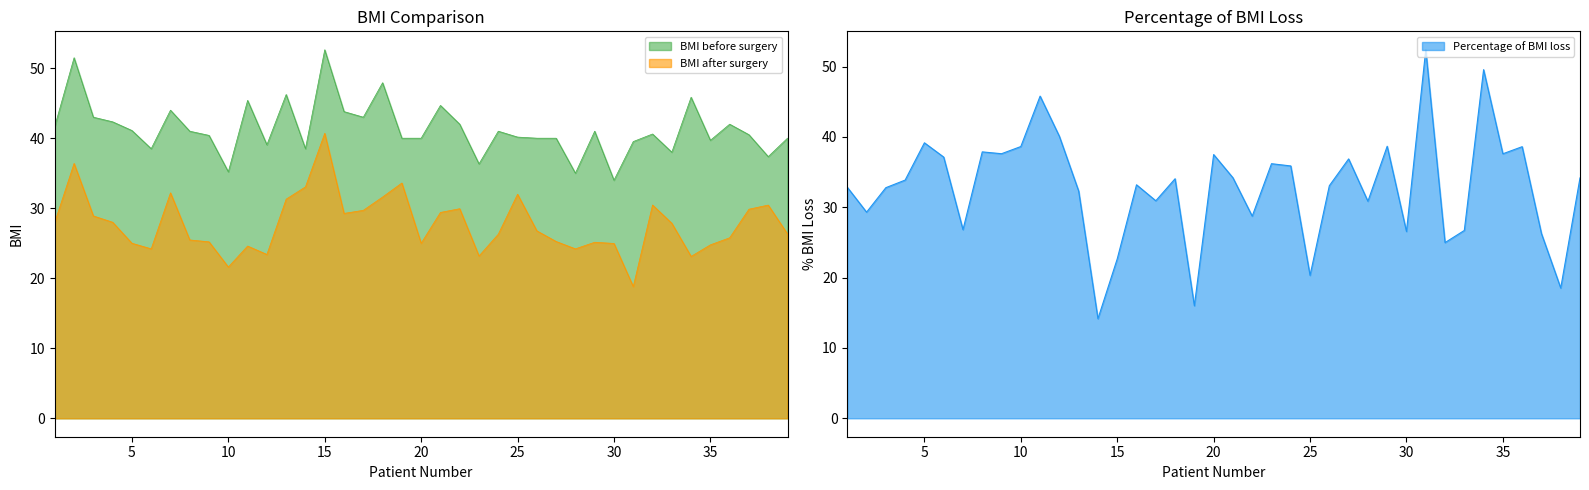

Where do BMI before surgery and Percentage of BMI loss first cross each other?

9 and 10